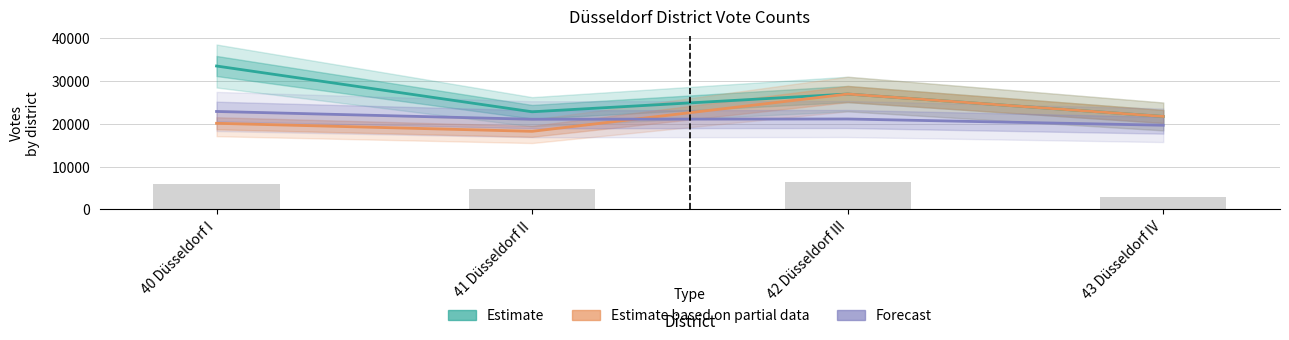

True or false: Forecast has a value of 27726 at 41 Düsseldorf II.

False